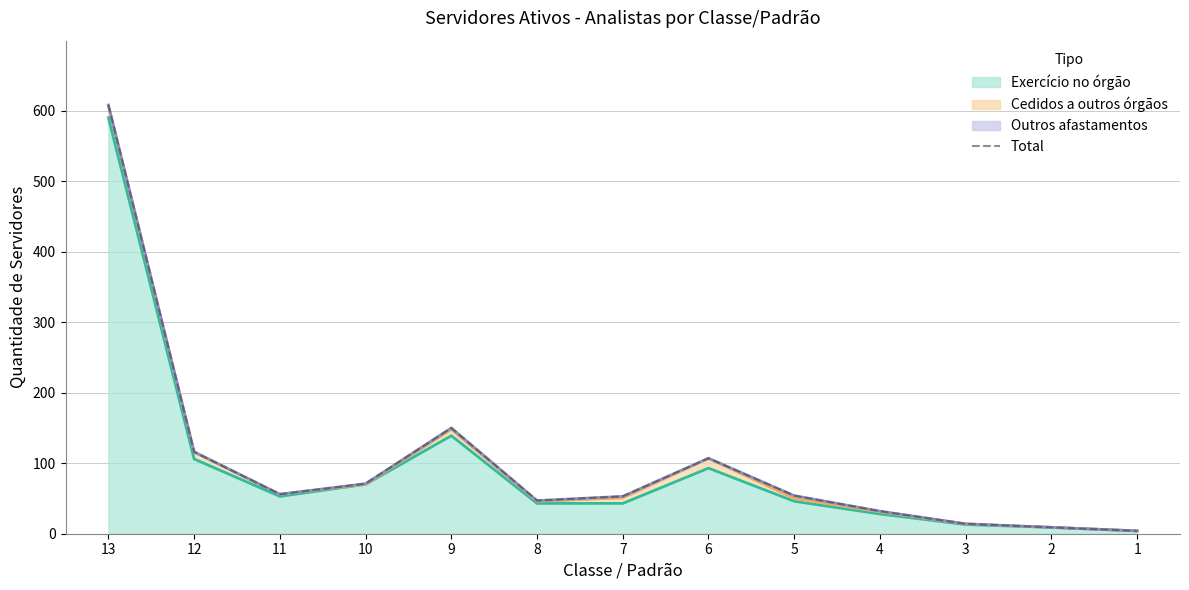

What is the difference between the maximum and minimum values?

604